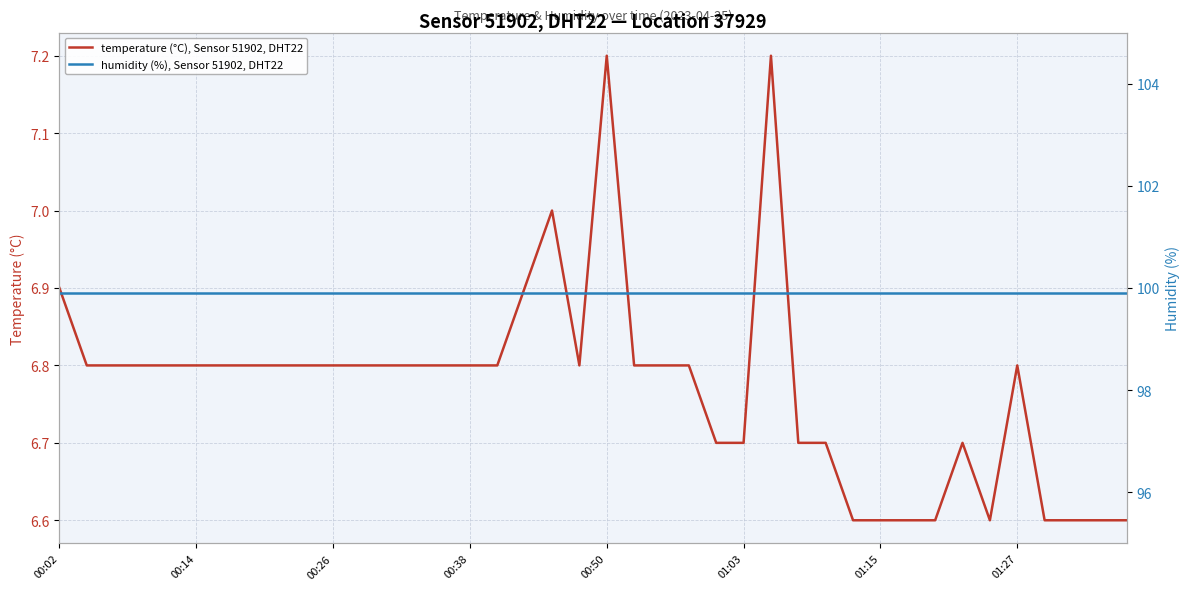

What is the highest value of the temperature (°C), Sensor 51902, DHT22 series?

7.2